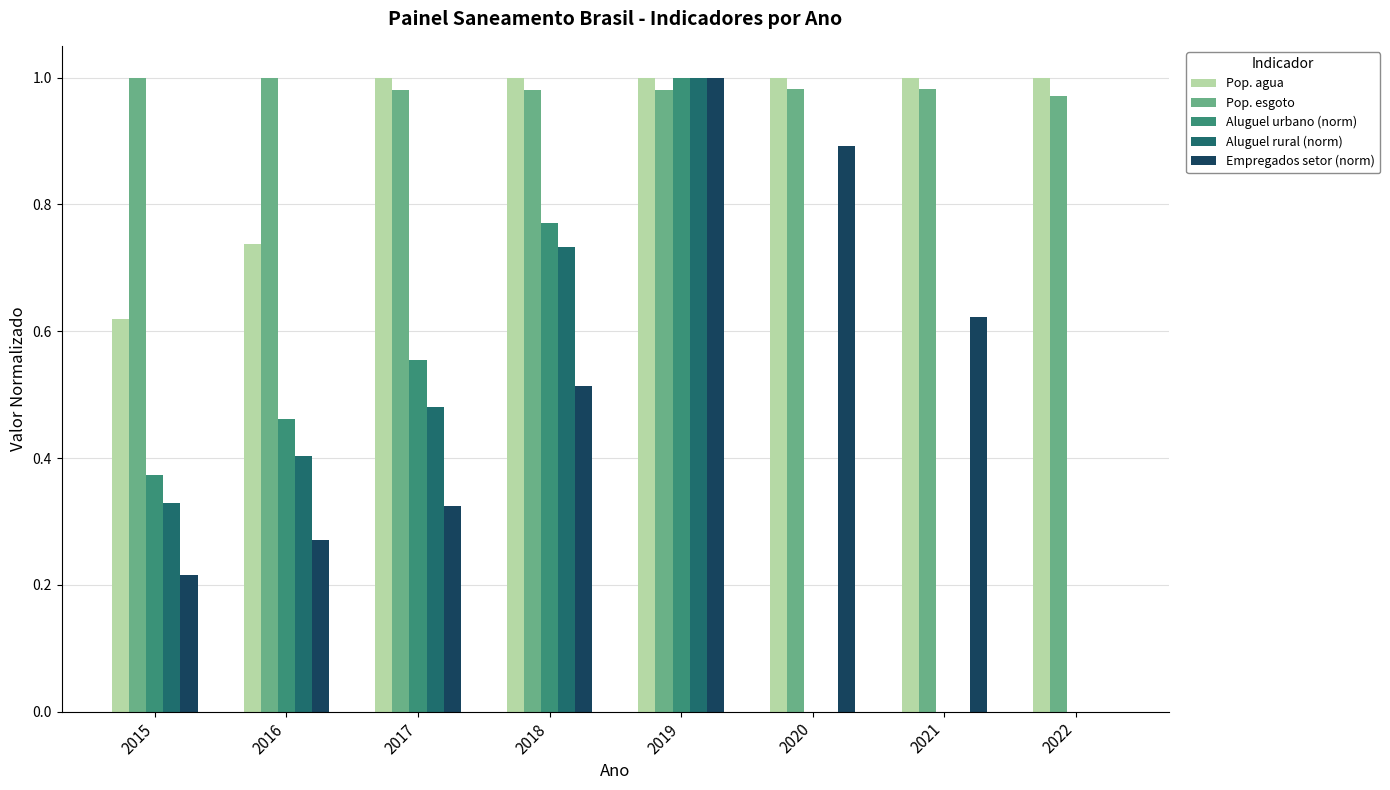

What is the sum of all Pop. agua values?

7.4